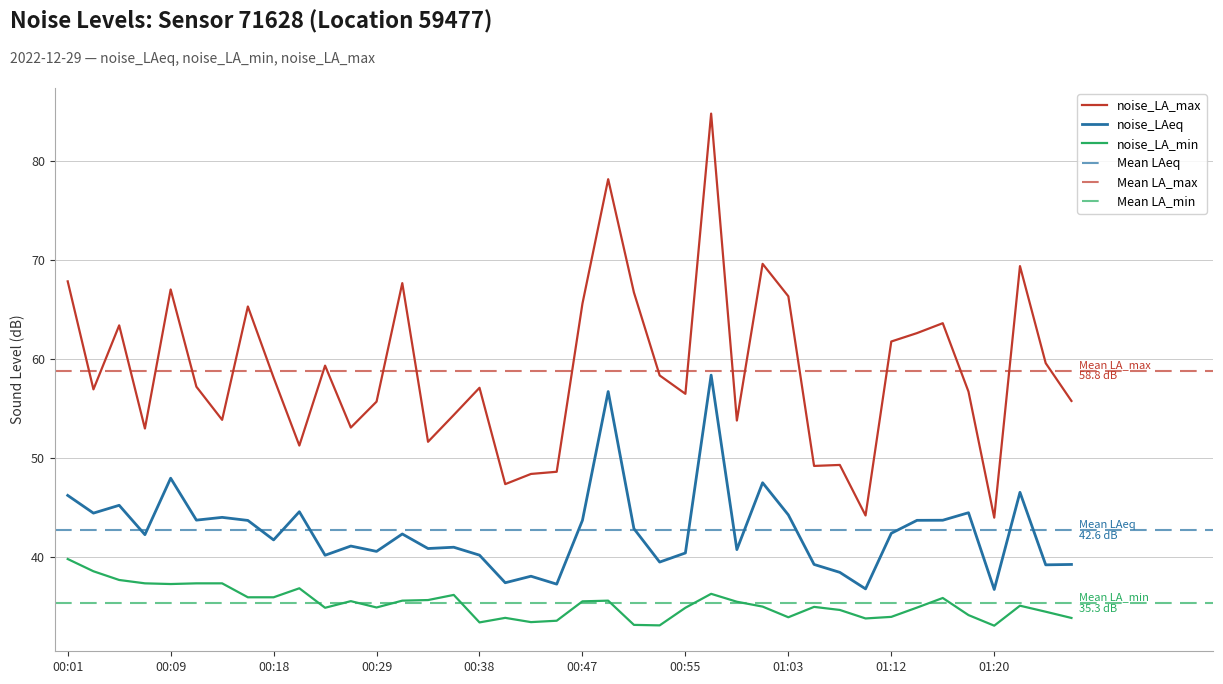

Which category has the highest value in the noise_LAeq series?

00:57